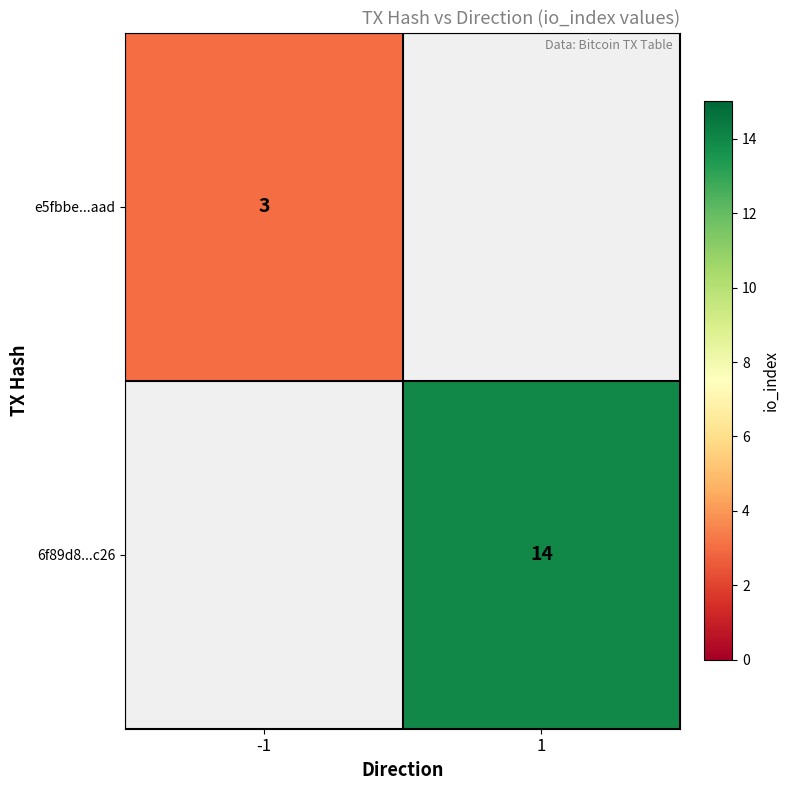

Which has a higher value, -1 or 1?

1